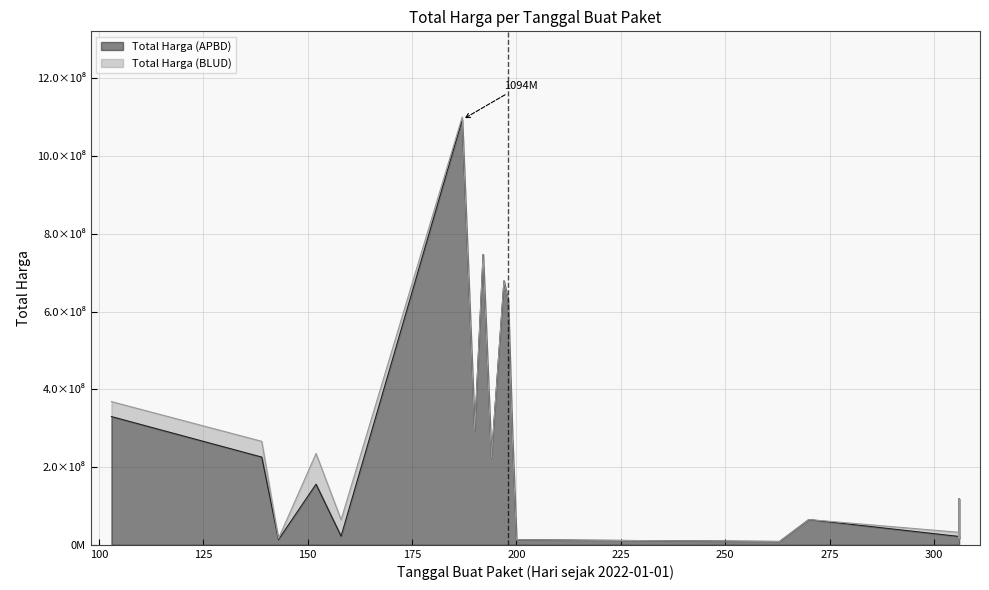

How many categories are shown in the chart?

20